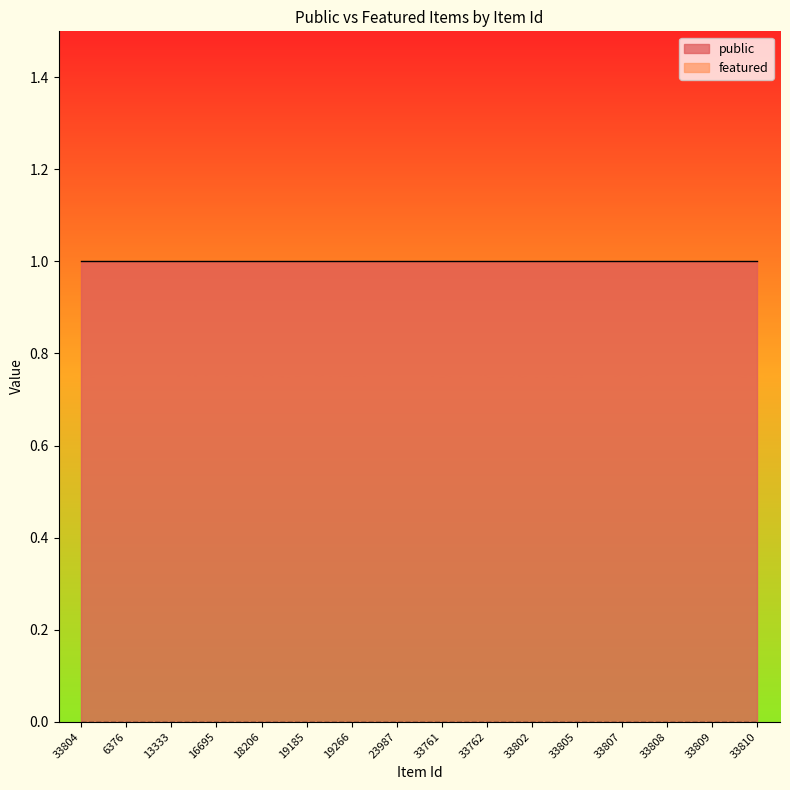

True or false: public and featured intersect in this chart.

False